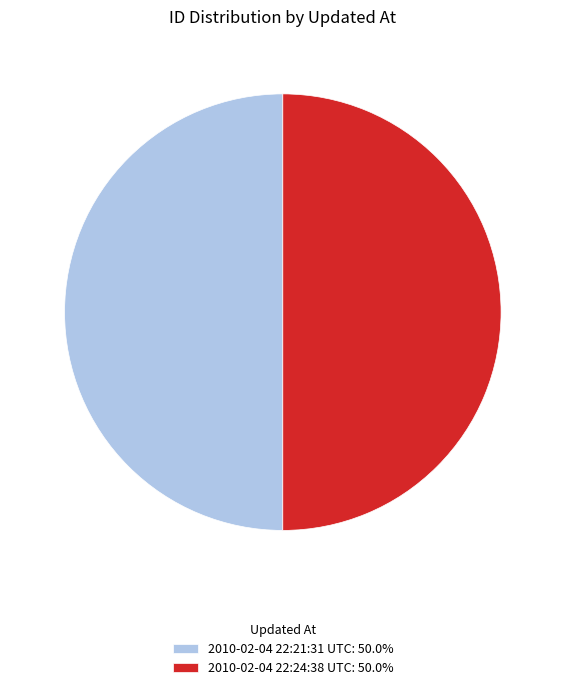

Do 2010-02-04 22:21:31 UTC: 50.0% and 2010-02-04 22:24:38 UTC: 50.0% together represent more than half of the pie?

Yes